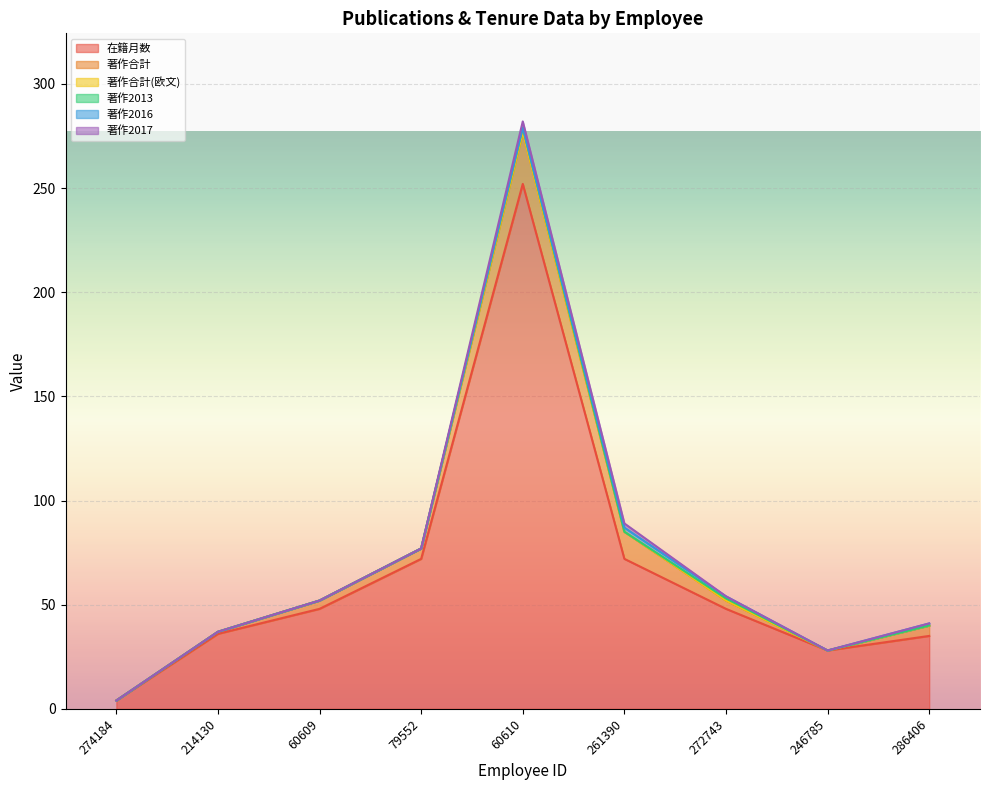

The value of 著作合計(欧文) at 274184 is 0. True or false?

True